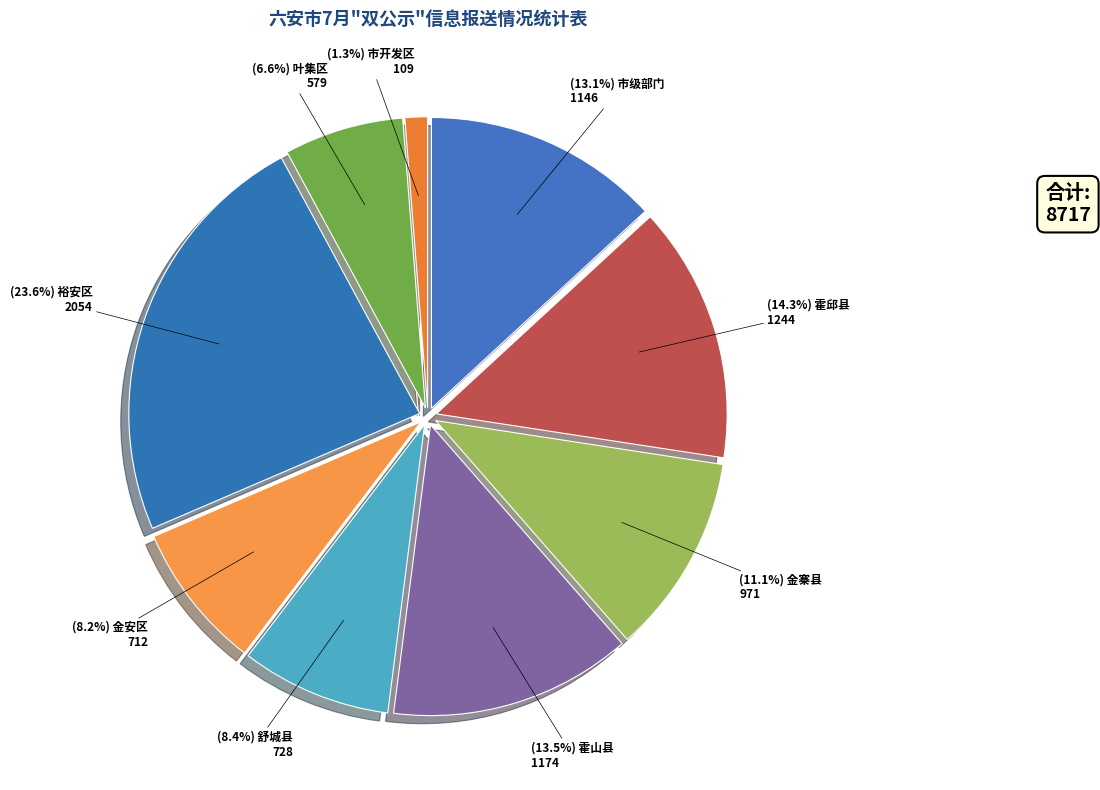

To the nearest percent, what is the average slice percentage?

11%